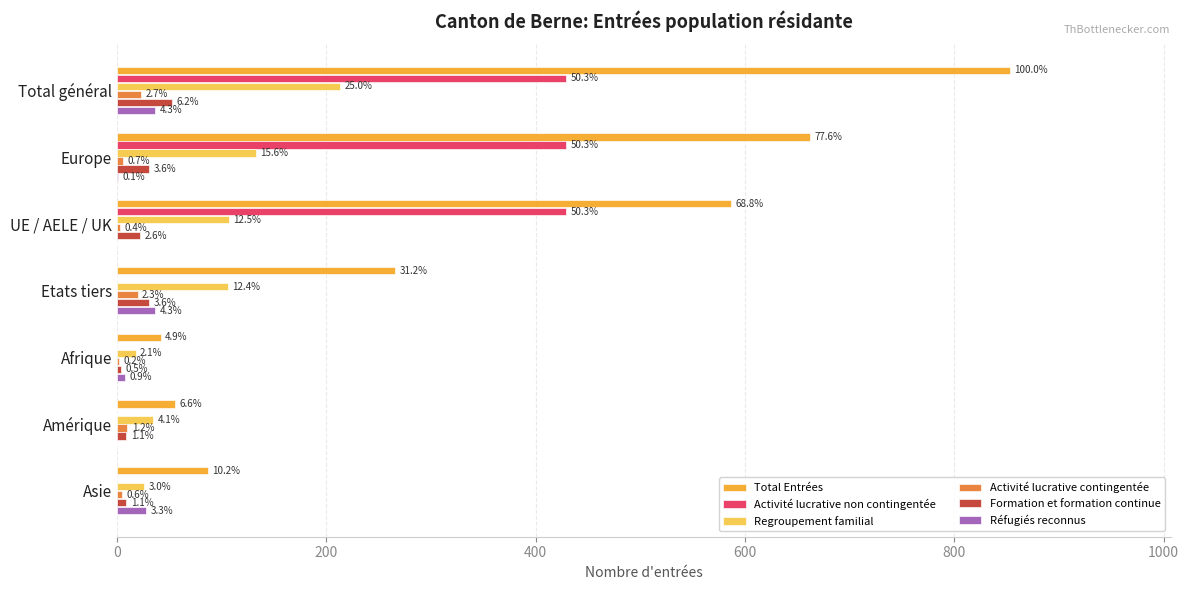

Which series has the largest range (max minus min)?

Total Entrées